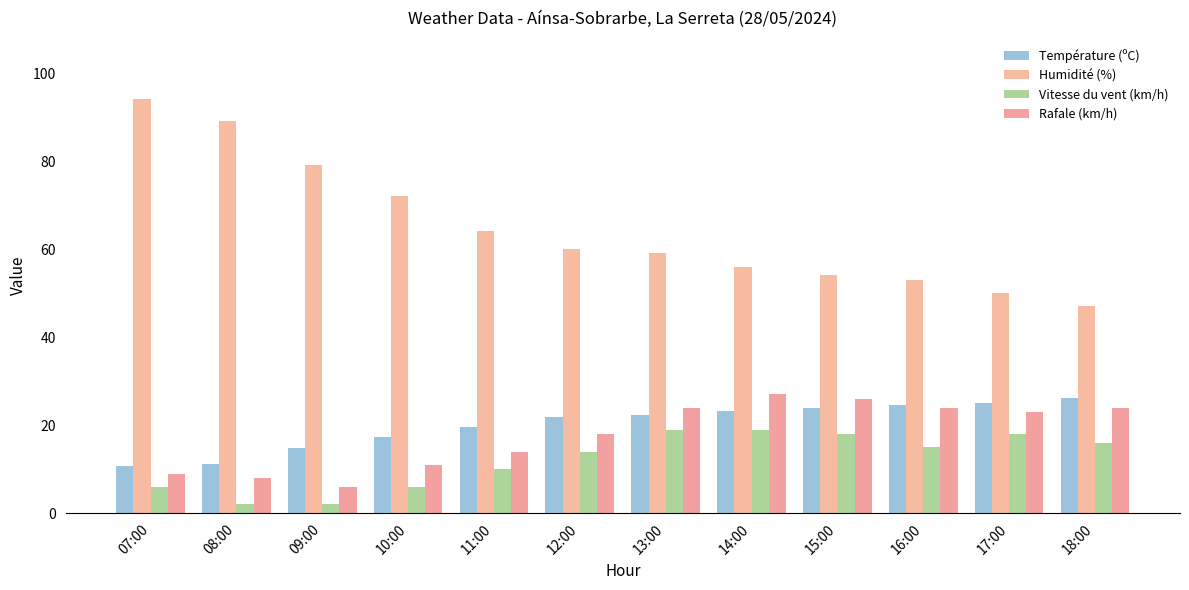

What is the sum of all Humidité (%) values?

777.0